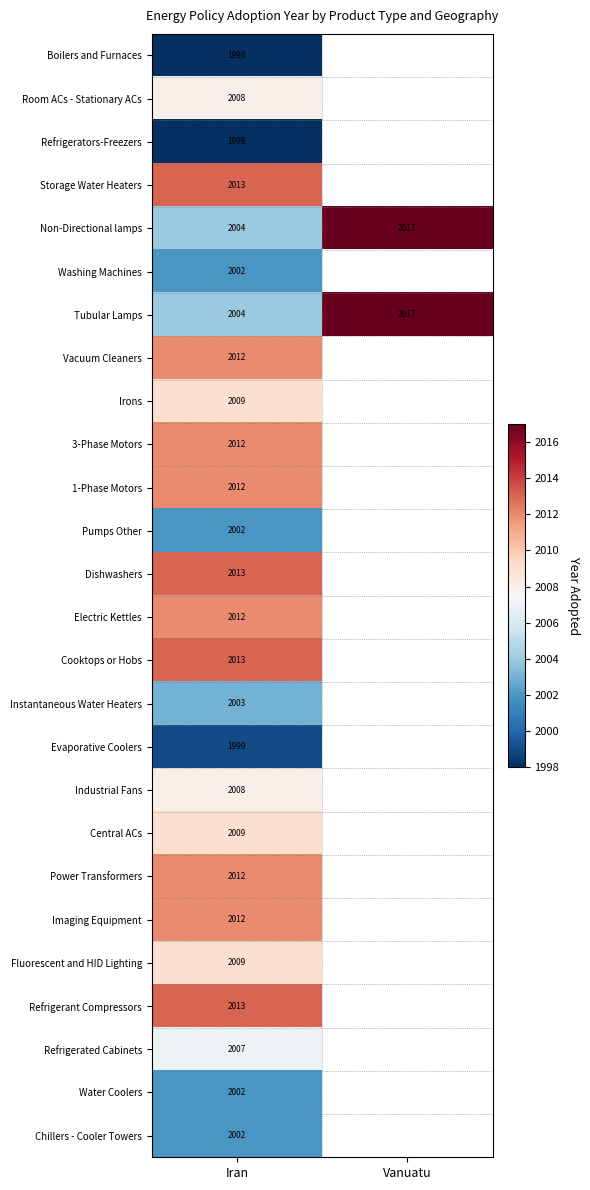

True or false: Non-Directional lamps has a value of 1268 at Iran.

False